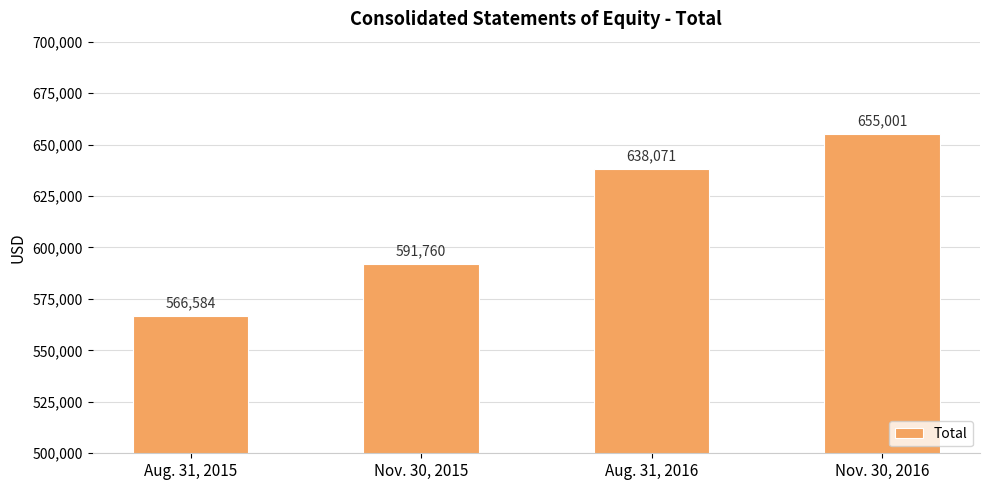

The chart shows a value of 1044914 at Aug. 31, 2016. True or false?

False